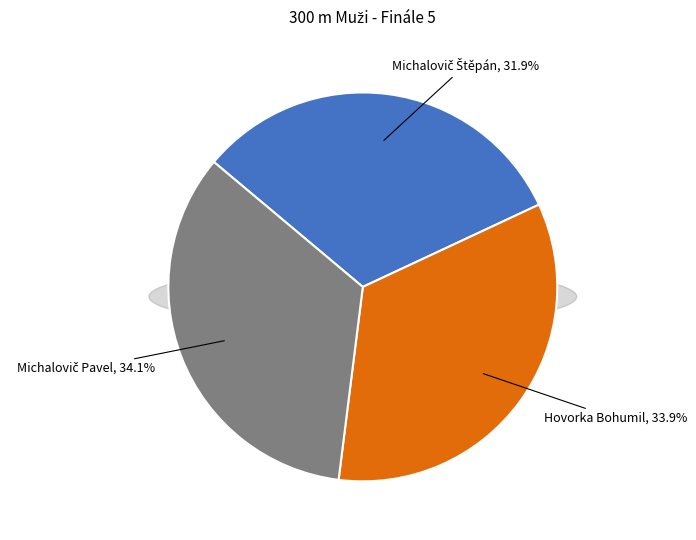

Count the number of slices in the pie.

3